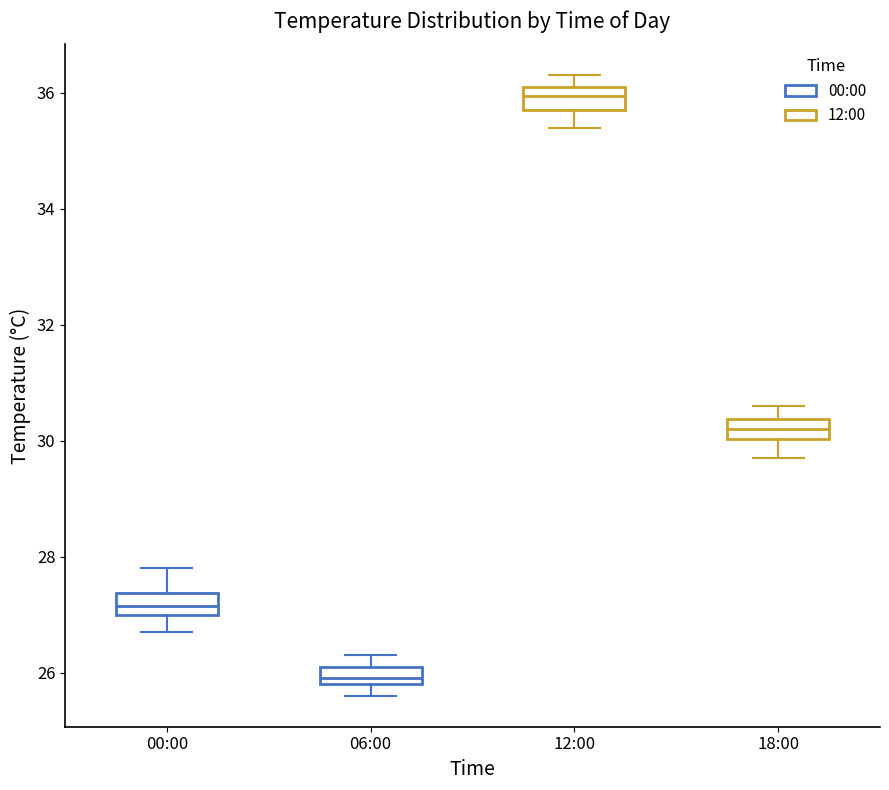

Reading left to right, transcribe this box plot: for each box, give where its median line is, the range the box spans, and where its two whiskers end, as read against the y-axis. The values are not printed on the chart, so give them approximately, as read against the axis.

00:00: median 27.2, box 27.0 to 27.4, whiskers 26.8 to 27.8
06:00: median 26.0, box 25.8 to 26.2, whiskers 25.6 to 26.4
12:00: median 36.0, box 35.8 to 36.2, whiskers 35.4 to 36.4
18:00: median 30.2, box 30.0 to 30.4, whiskers 29.8 to 30.6